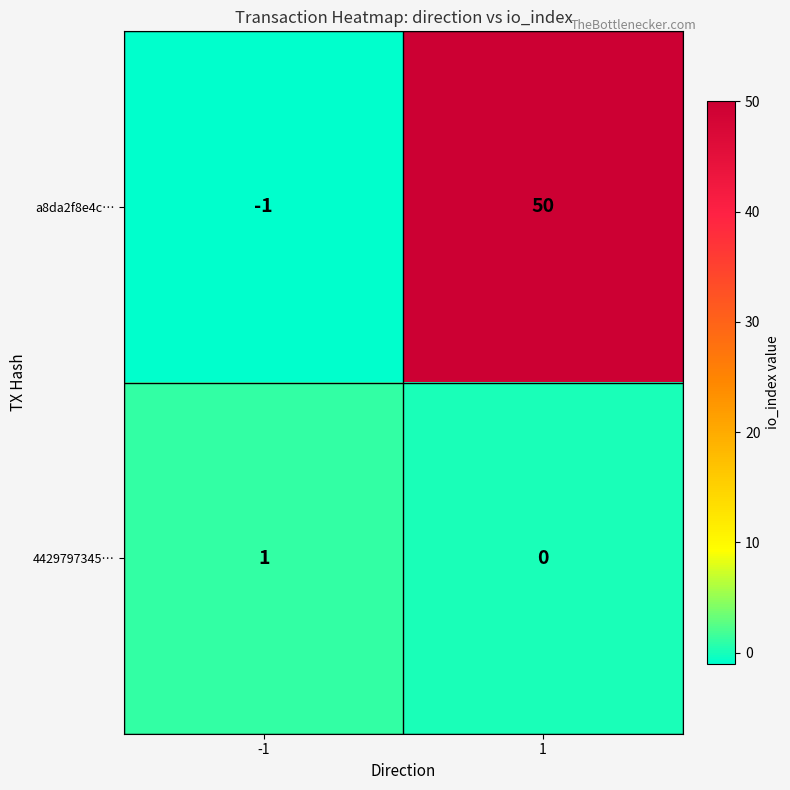

Which series has the largest total across all categories?

a8da2f8e4c…